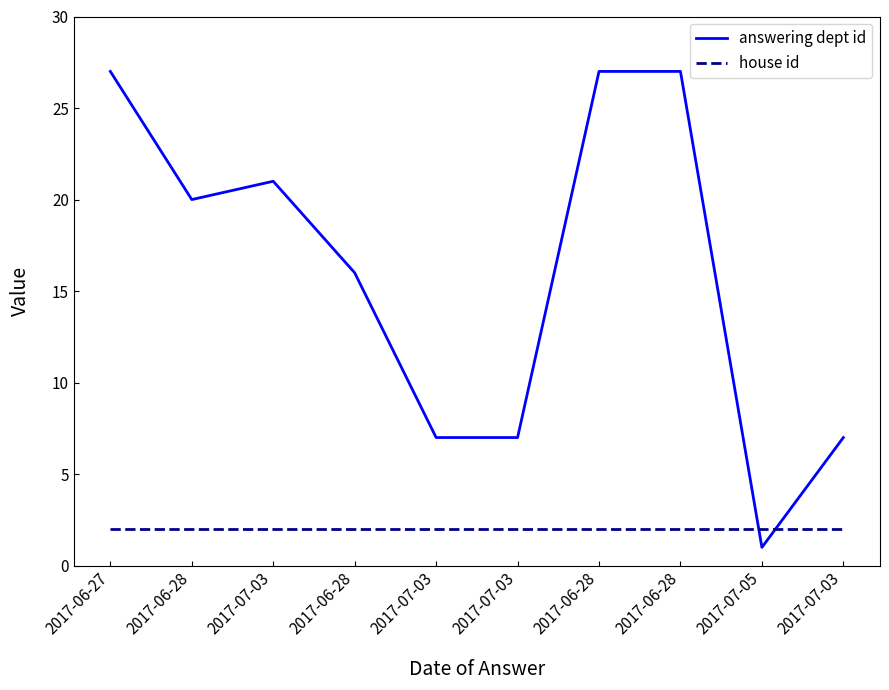

How many answering dept id values are between 7 and 27?

9